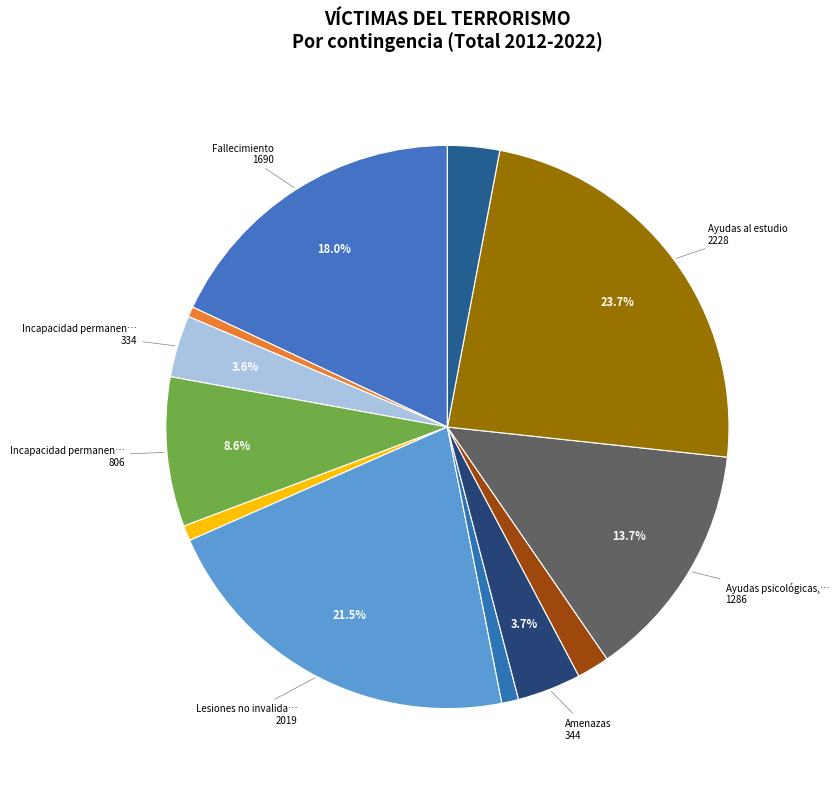

What is the smallest slice in the pie chart?

Gran invalidez